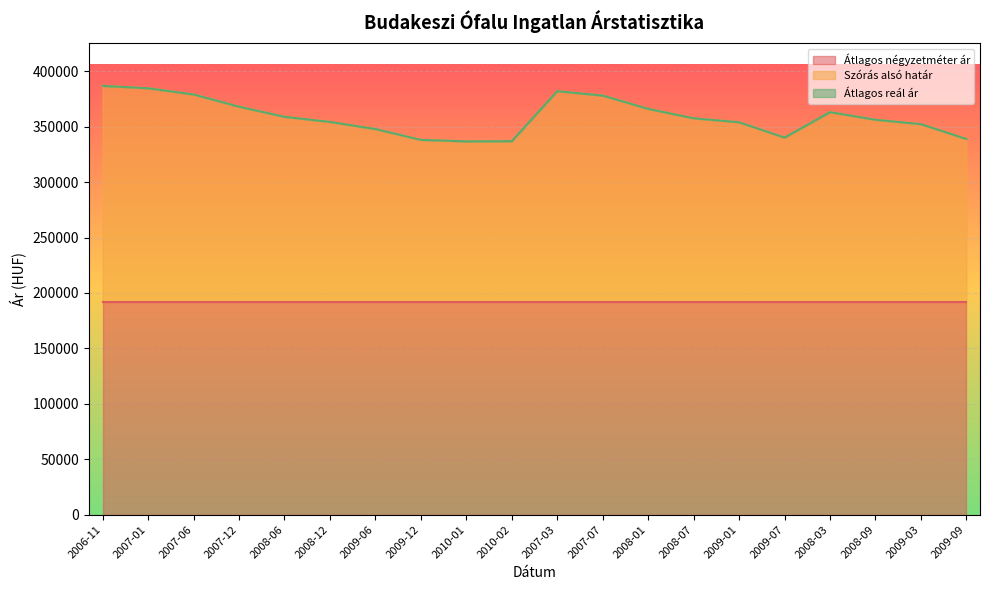

What is the label of the 7th point from the left?

2009-06